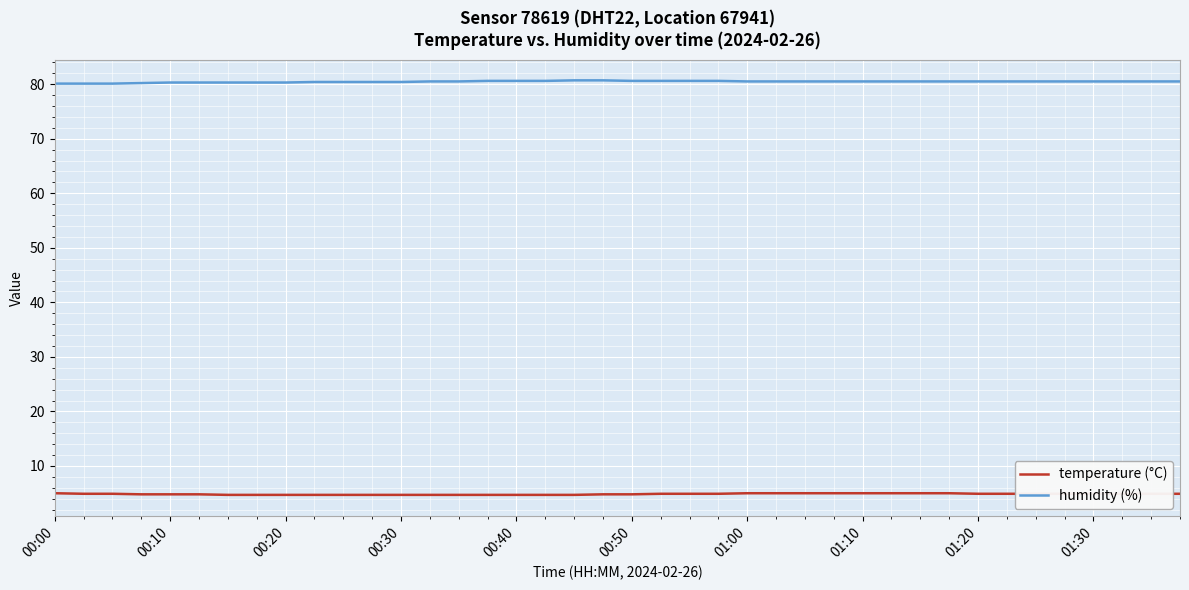

True or false: temperature (°C) and humidity (%) cross at least once.

False